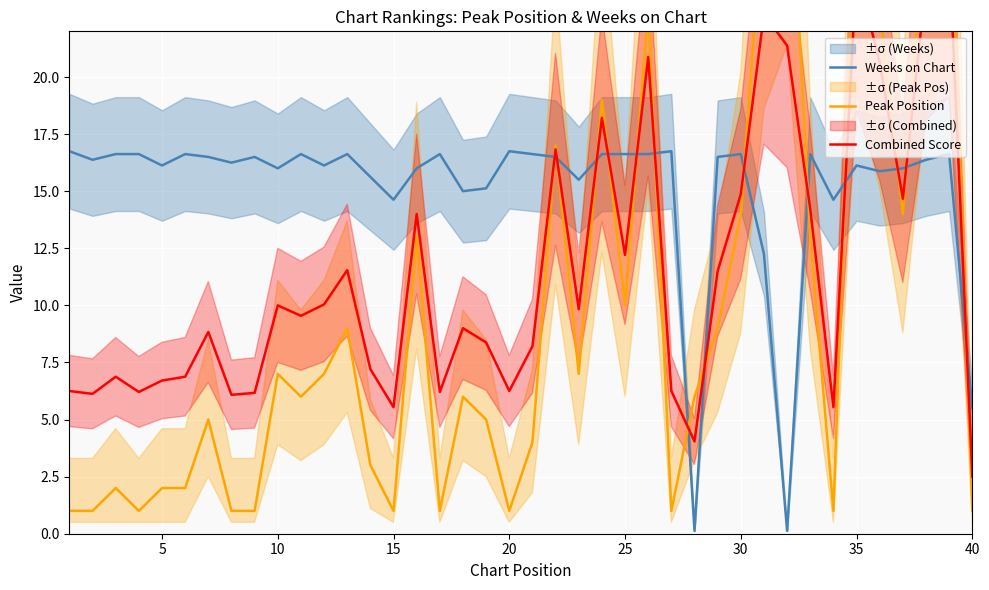

At which label is Weeks on Chart closest to 8?

40